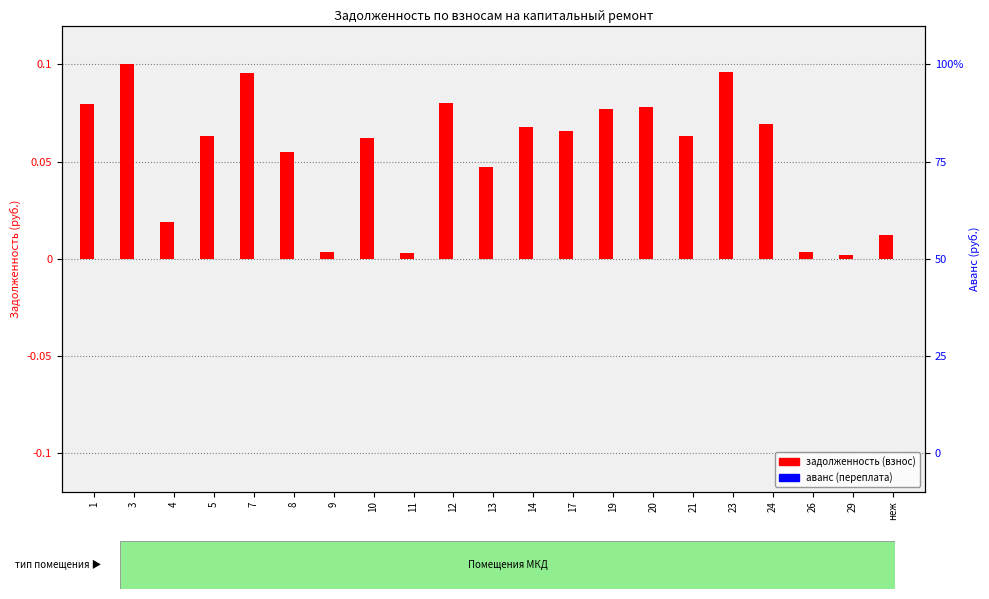

Reading left to right, what are all the values shown in this chart?

задолженность (взнос): 0.1	0.1	0.0	0.1	0.1	0.1	0.0	0.1	0.0	0.1	0.0	0.1	0.1	0.1	0.1	0.1	0.1	0.1	0.0	0.0	0.0
аванс (переплата): 0.0	0.0	0.0	0.0	0.0	0.0	0.0	0.0	0.0	0.0	0.0	0.0	0.0	0.0	0.0	0.0	0.0	0.0	0.0	0.0	0.0